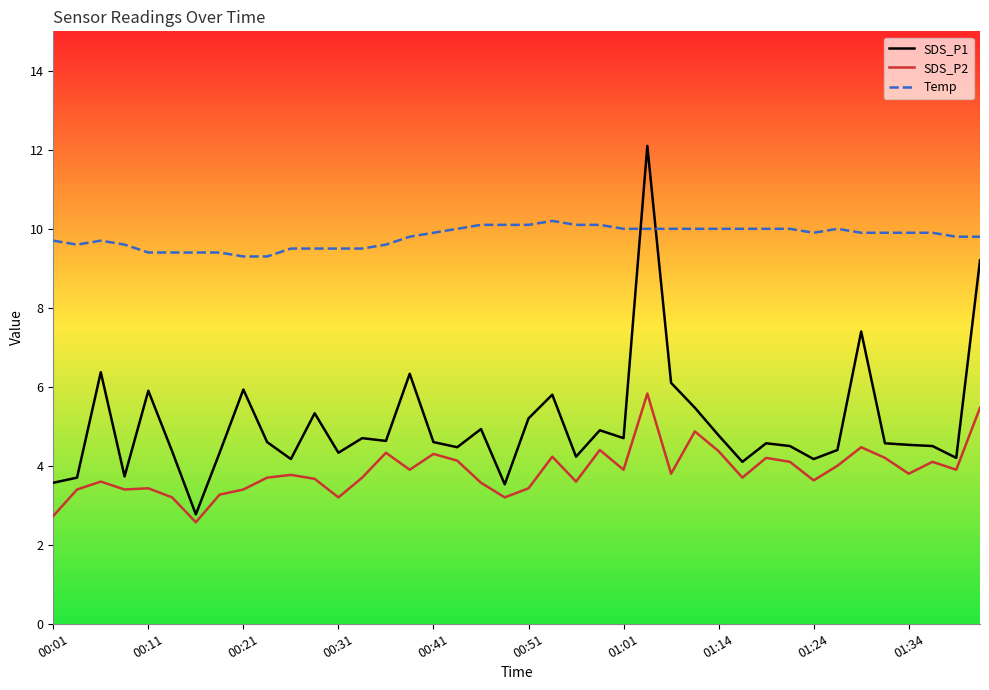

True or false: SDS_P1 and SDS_P2 intersect in this chart.

False